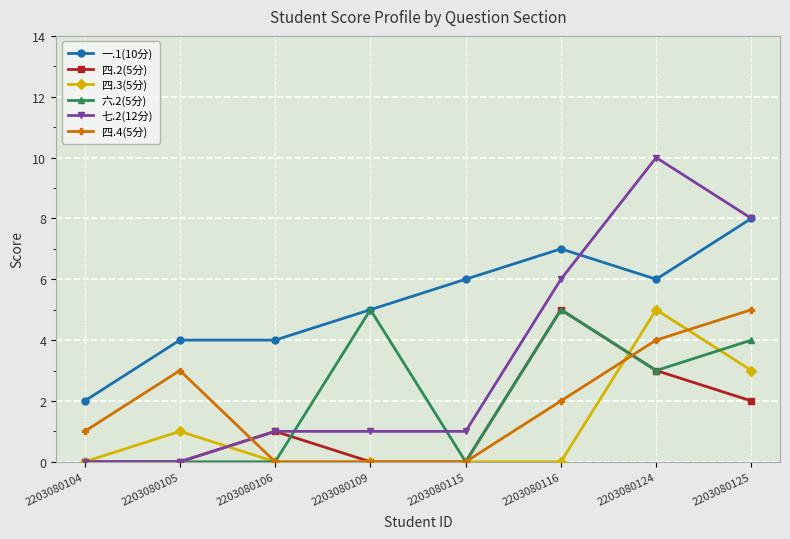

Is it true that 七.2(12分) equals 0 at 2203080104?

True